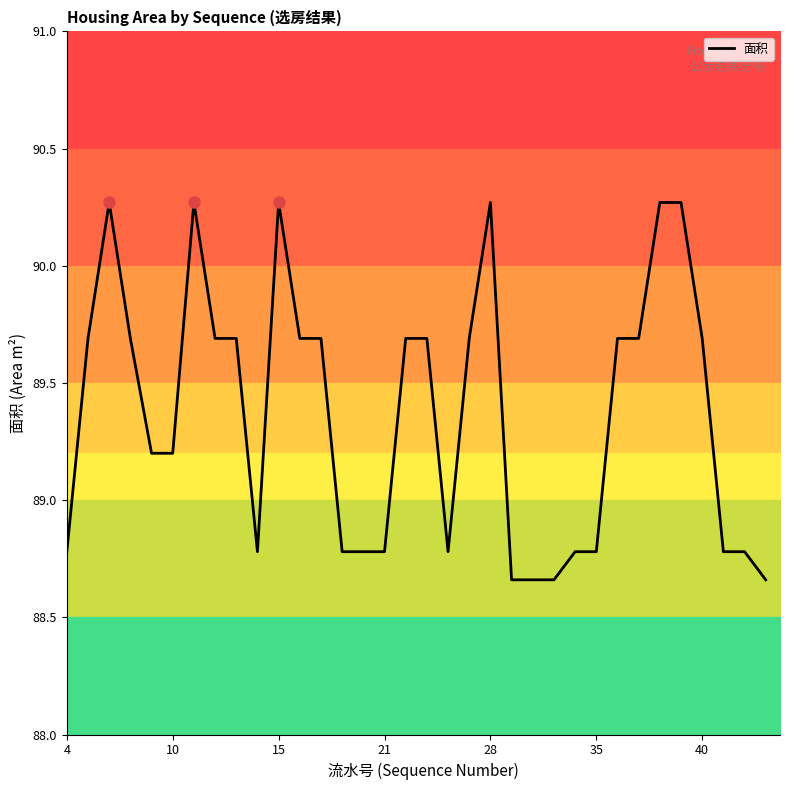

Count the values in the range 88 to 89.

14